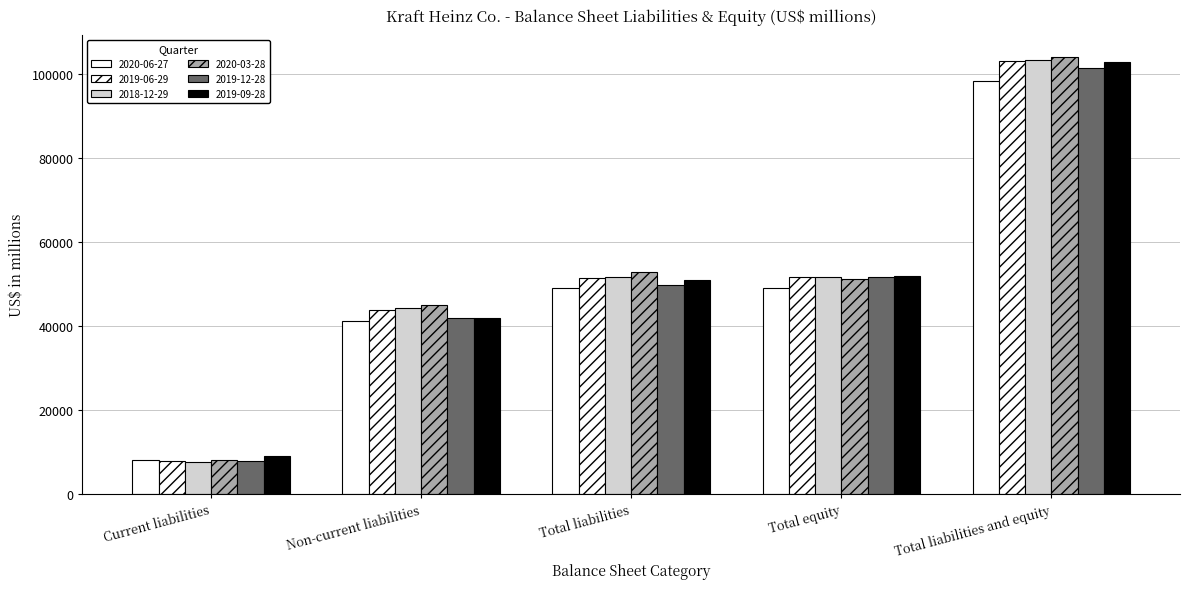

How many bars are there in total?

30